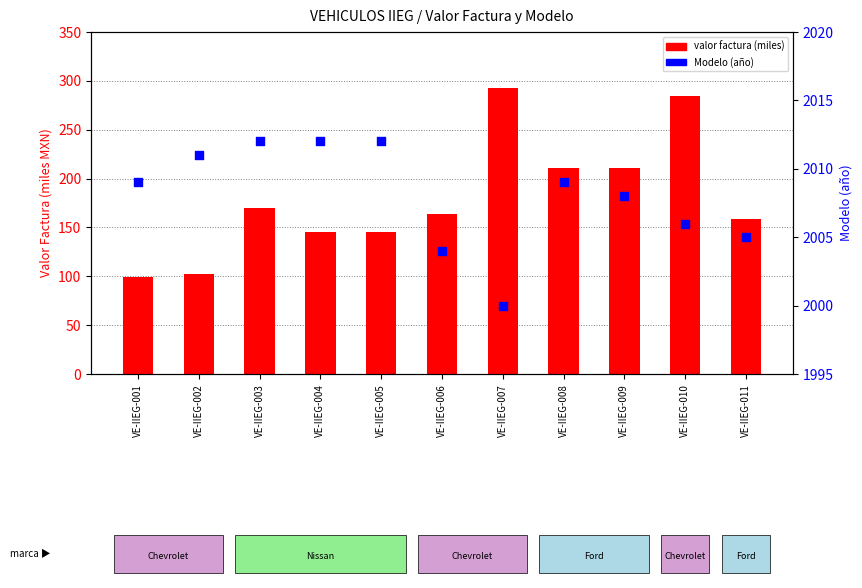

At which category is the sum across all series the highest?

VE-IIEG-007